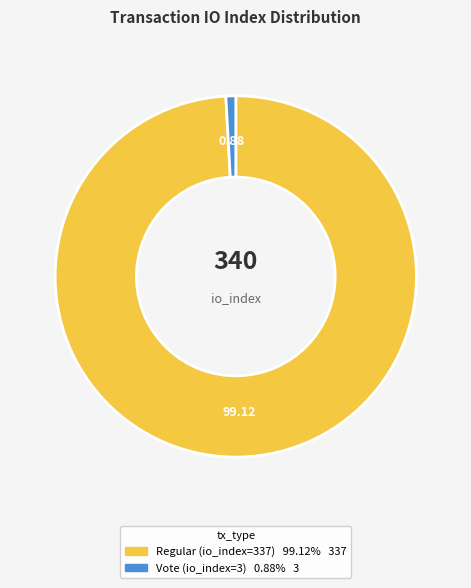

What is the ratio of the value at Regular (io_index=337) to the value at Vote (io_index=3)?

112.3